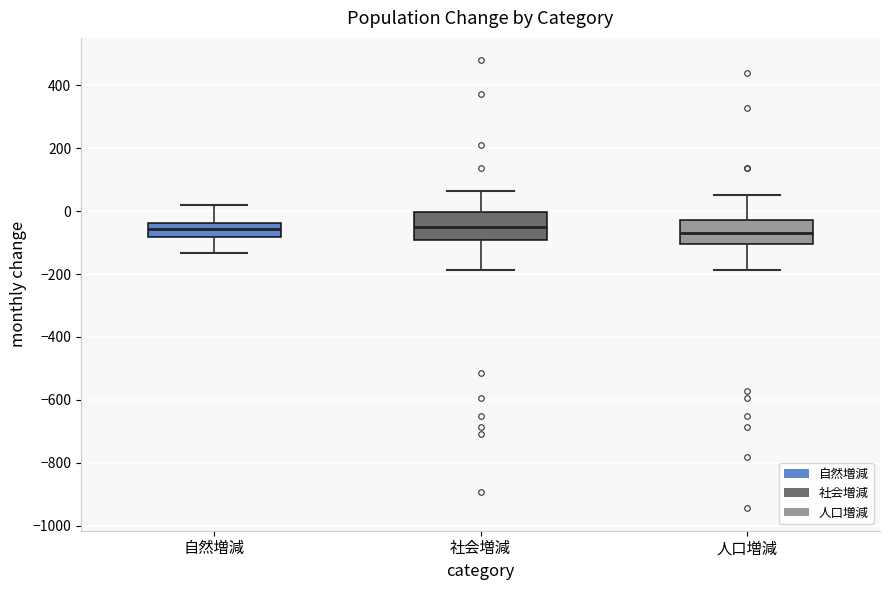

Reading left to right, read every box against the y-axis: the position of its median line, the range the box covers, and the ends of its whiskers. The values are not printed on the chart, so give them approximately, as read against the axis.

自然増減: median -60, box -80 to -40, whiskers -140 to 20
社会増減: median -60, box -100 to 0, whiskers -180 to 60
人口増減: median -60, box -100 to -20, whiskers -180 to 60